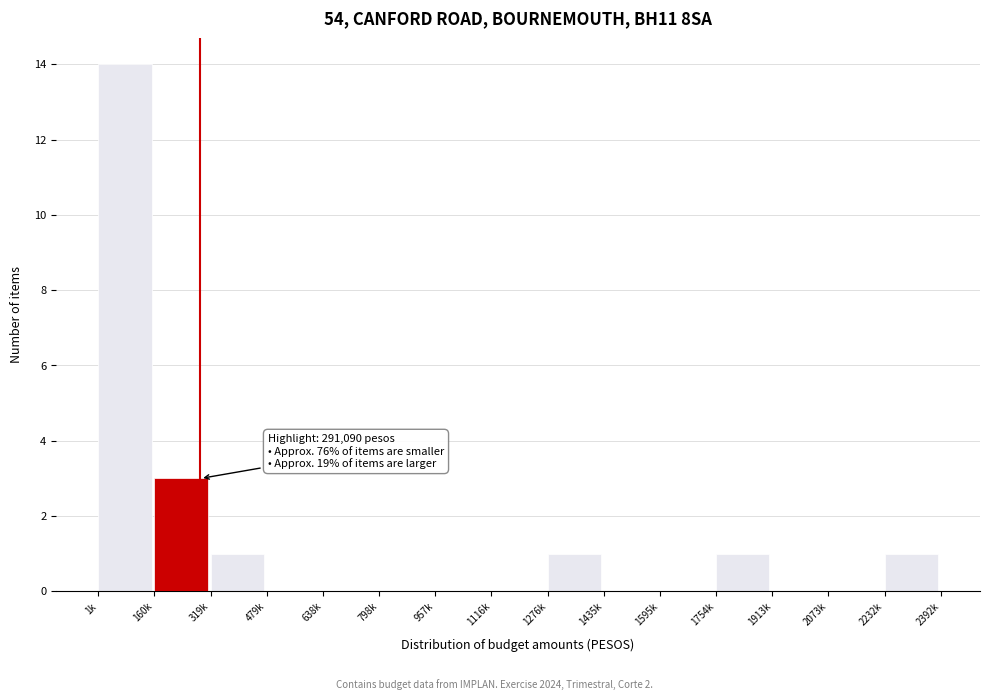

Reading right to left, extract all data points from this chart.

2232k=1	2073k=0	1913k=0	1754k=1	1595k=0	1435k=0	1276k=1	1116k=0	957k=0	798k=0	638k=0	479k=0	319k=1	160k=3	1k=14